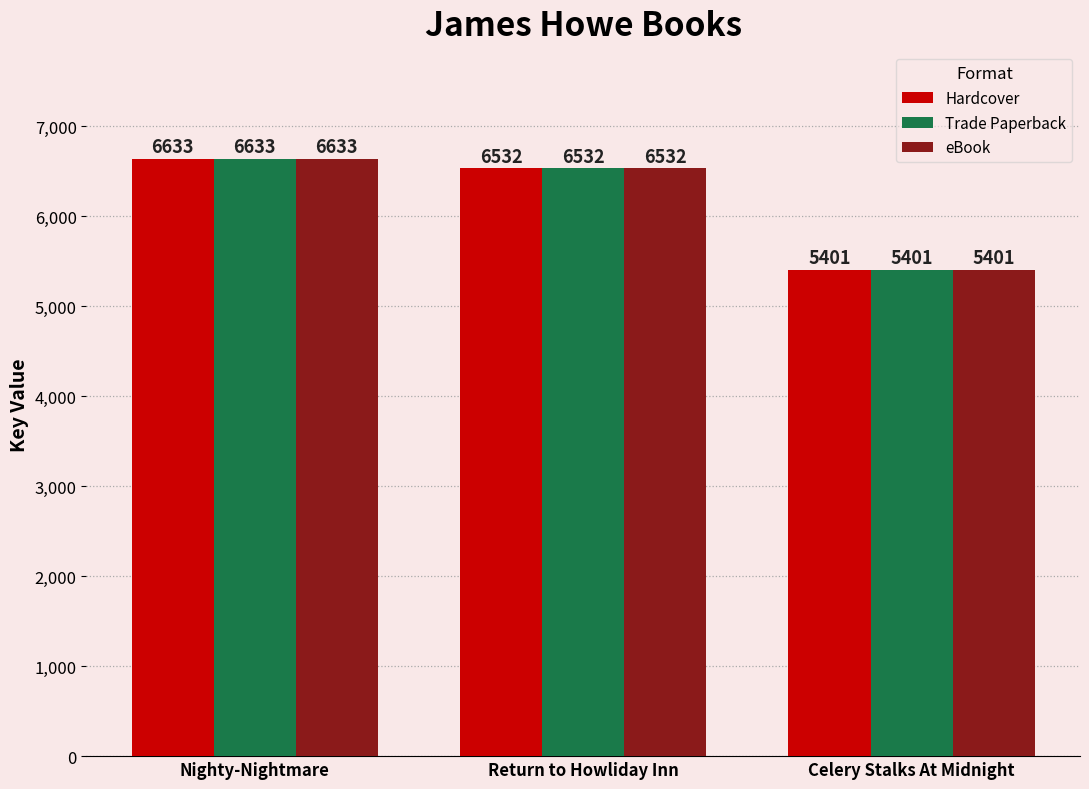

At which label does eBook reach its minimum?

Celery Stalks At Midnight